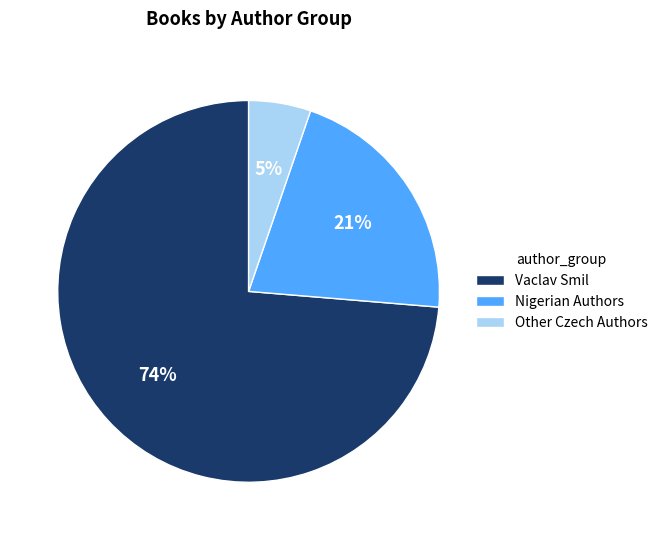

Is it true that Other Czech Authors is 5% of the pie?

True